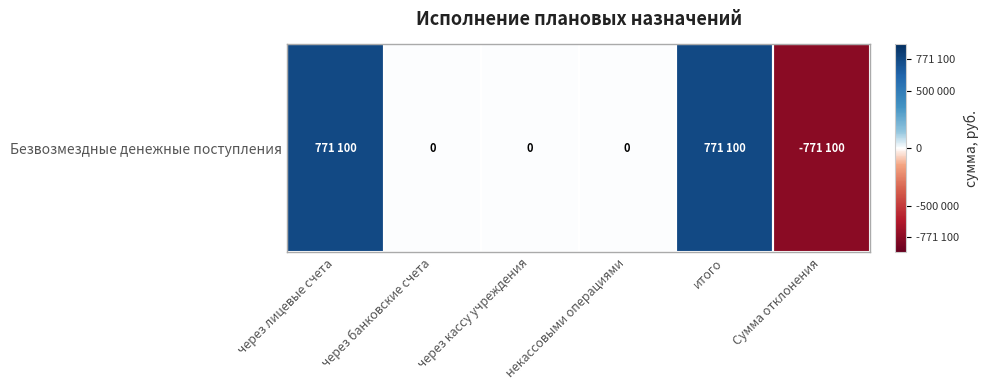

What is the greatest value displayed?

771100